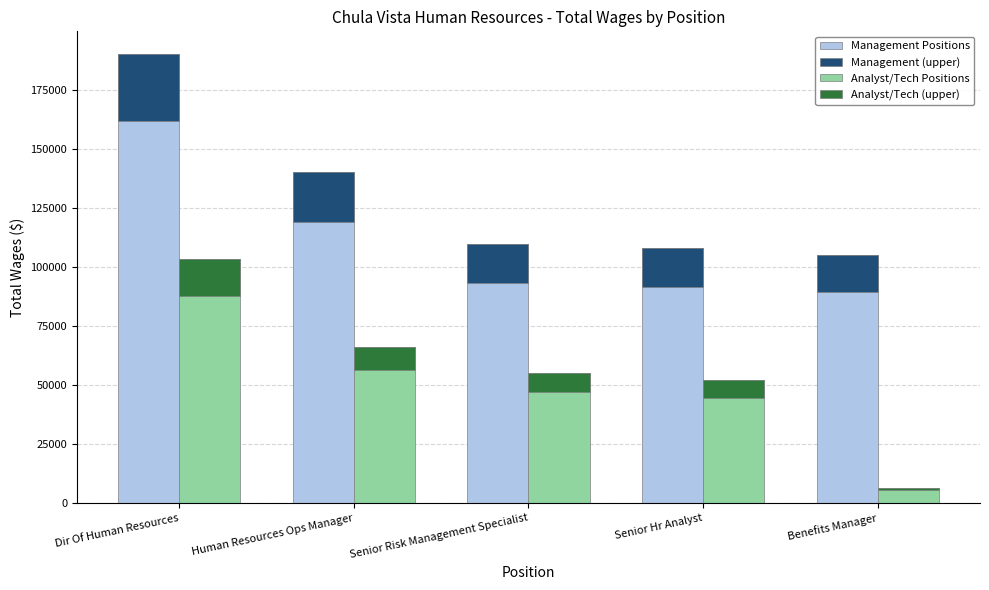

What is the label of the 3rd bar from the left?

Senior Risk Management Specialist